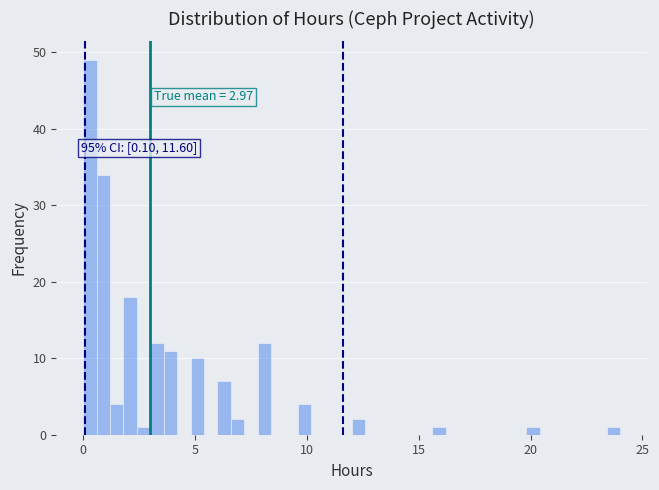

Read against the x-axis, roughly where is the centre of the tallest bar?

0.5